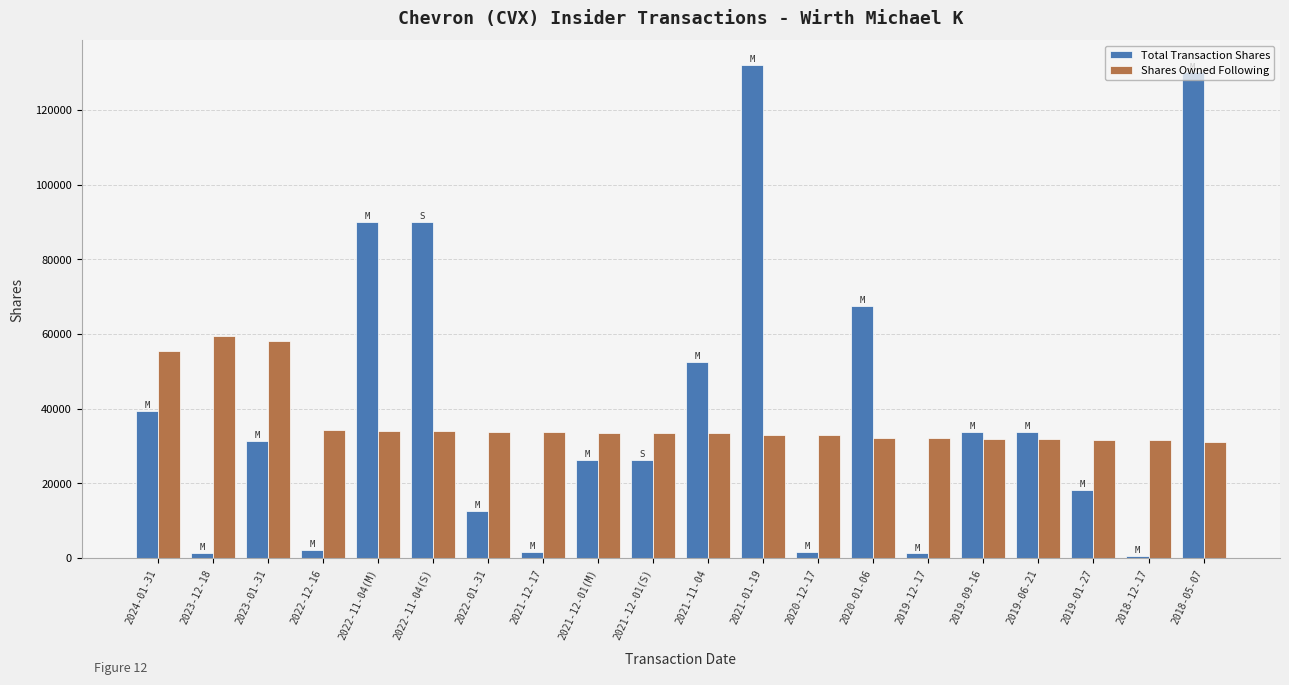

What is the sum of all Shares Owned Following values?

731789